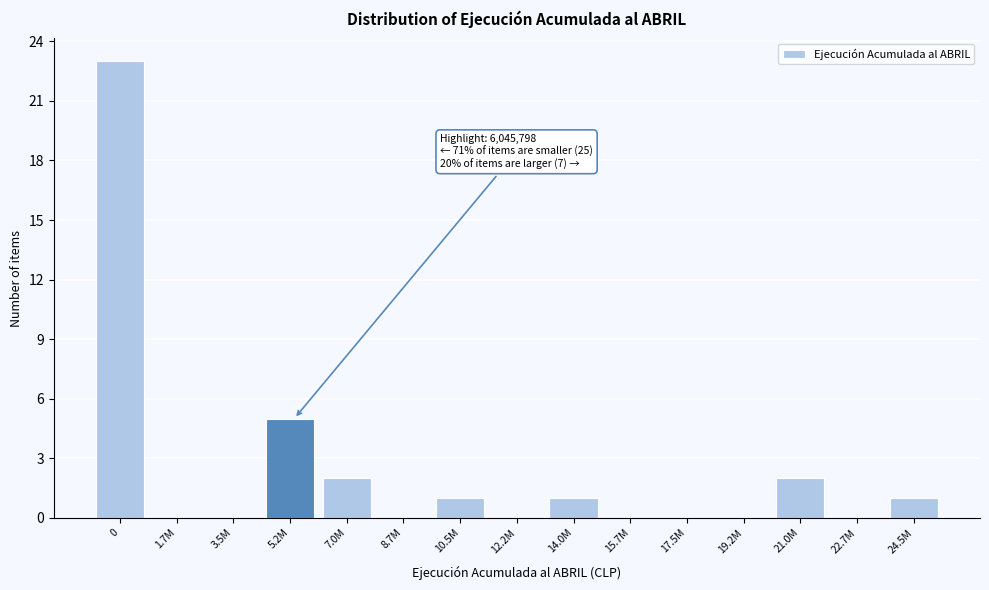

Reading left to right, list all the values displayed in this chart.

0=23	1.7M=0	3.5M=0	5.2M=5	7.0M=2	8.7M=0	10.5M=1	12.2M=0	14.0M=1	15.7M=0	17.5M=0	19.2M=0	21.0M=2	22.7M=0	24.5M=1